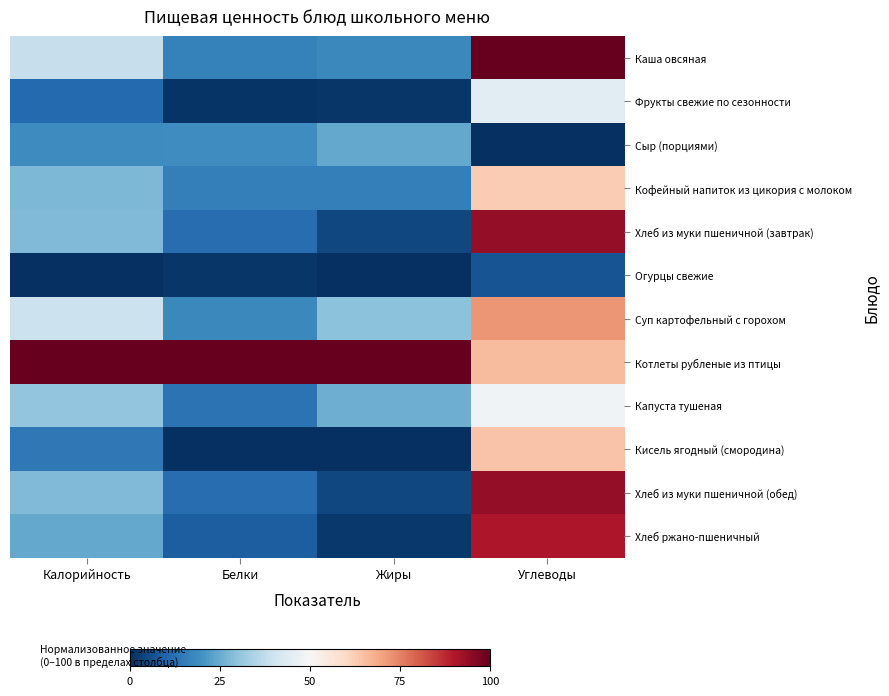

What is the total value across all series at Калорийность?

359.3